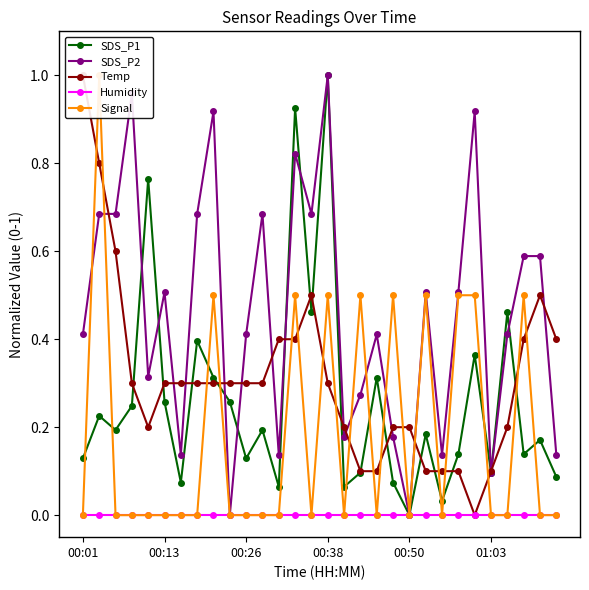

What is the greatest value displayed?

1.0